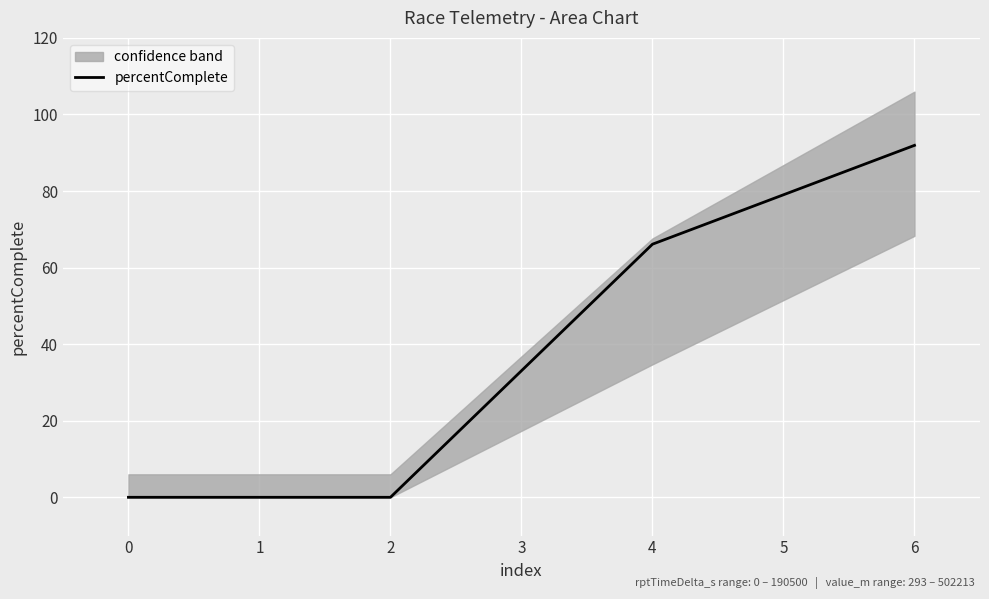

How many values are above zero?

2